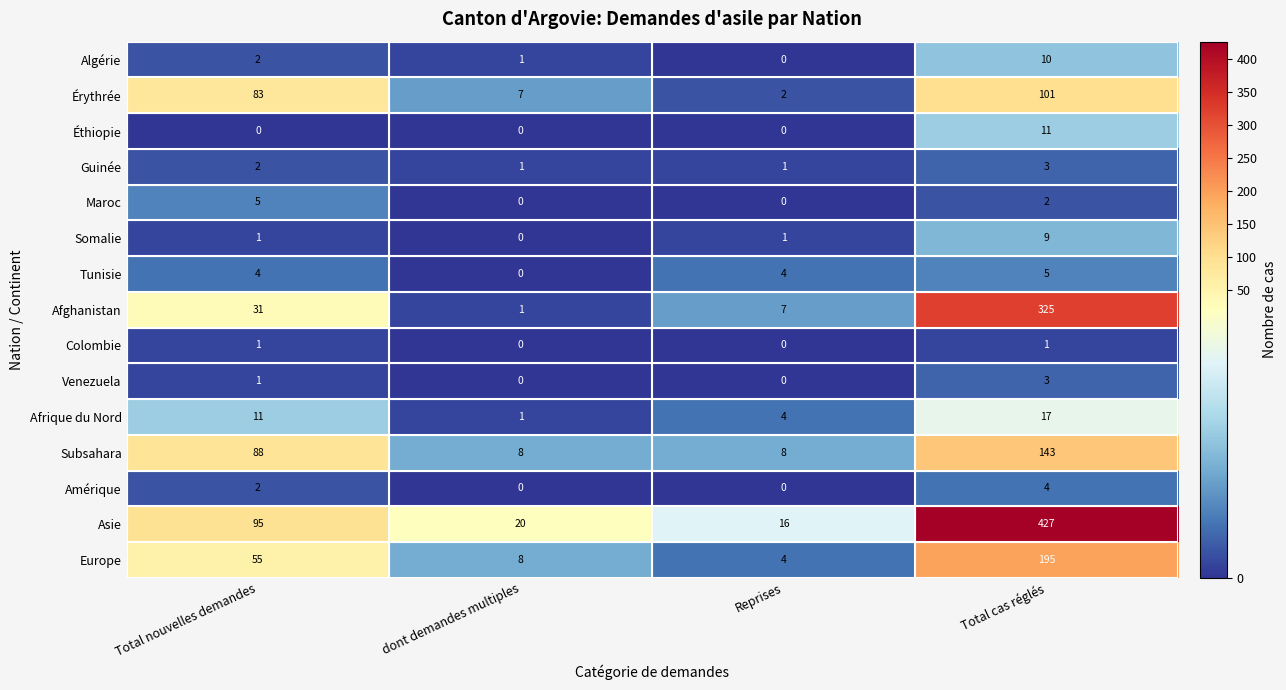

What is the sum of all Maroc values?

7